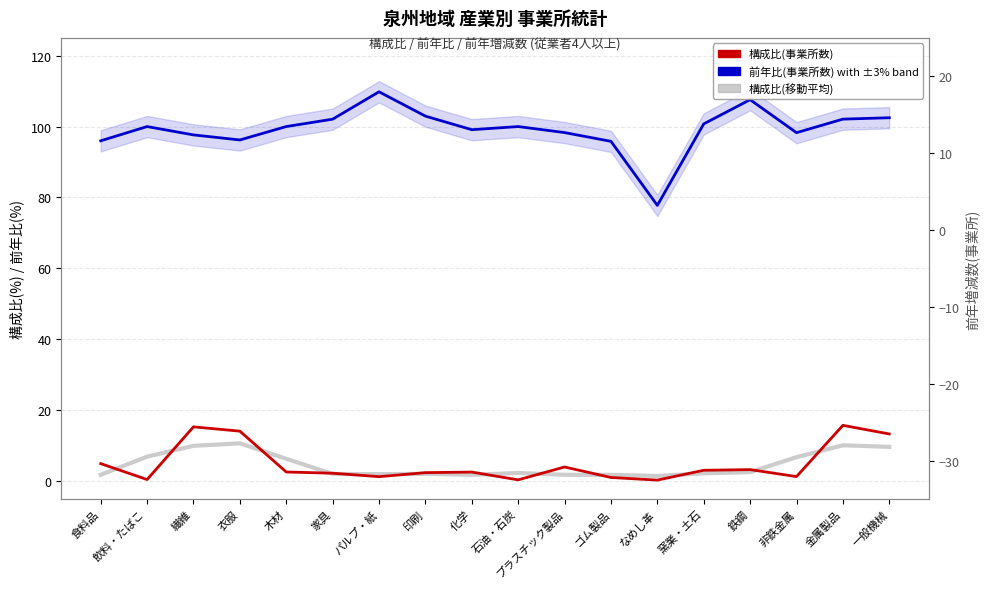

What are all the series names shown in the legend?

構成比(事業所数), 前年比(事業所数), 構成比(移動平均)